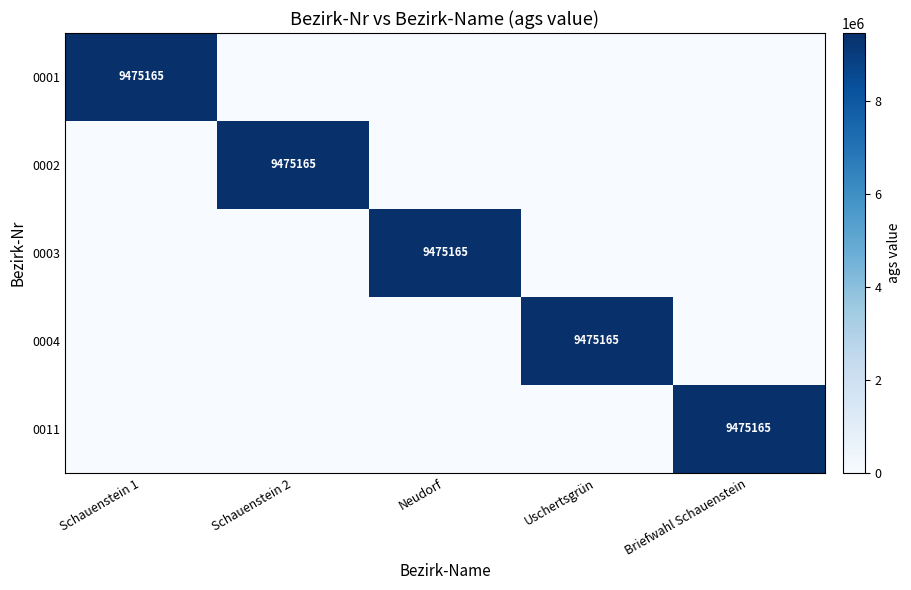

The value of 0002 at Schauenstein 2 is 9475165. True or false?

True